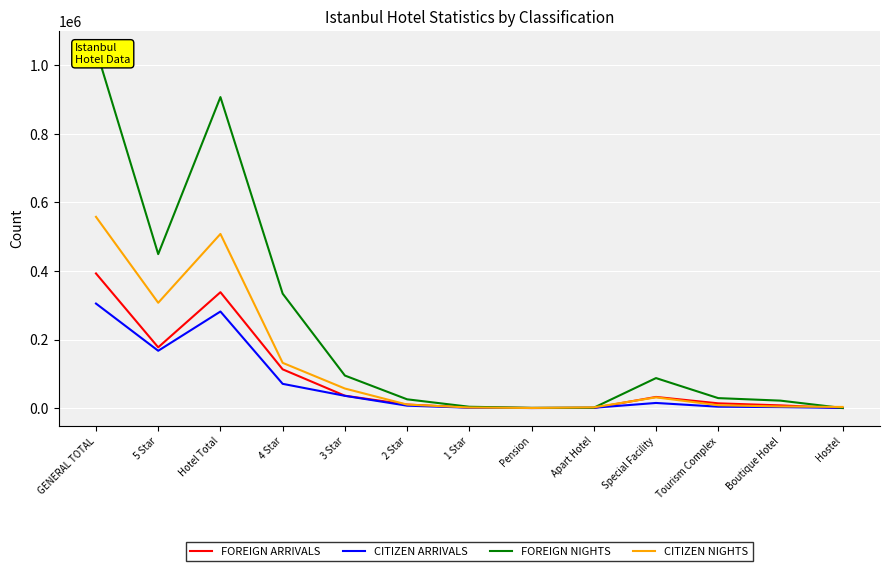

At which label does FOREIGN NIGHTS reach its peak?

GENERAL TOTAL